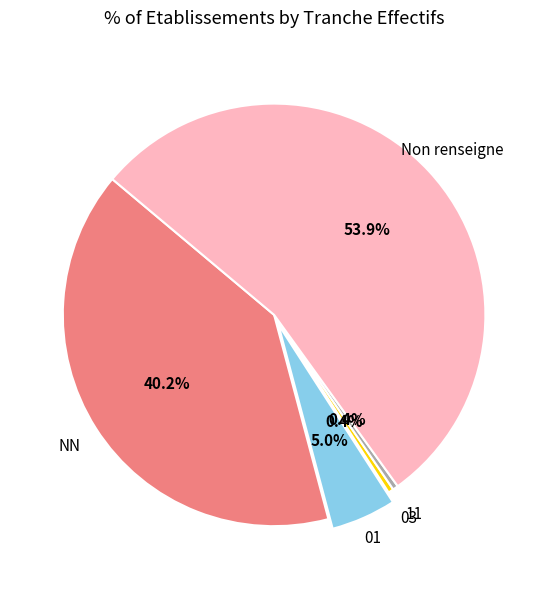

Does any single category account for the majority?

Yes